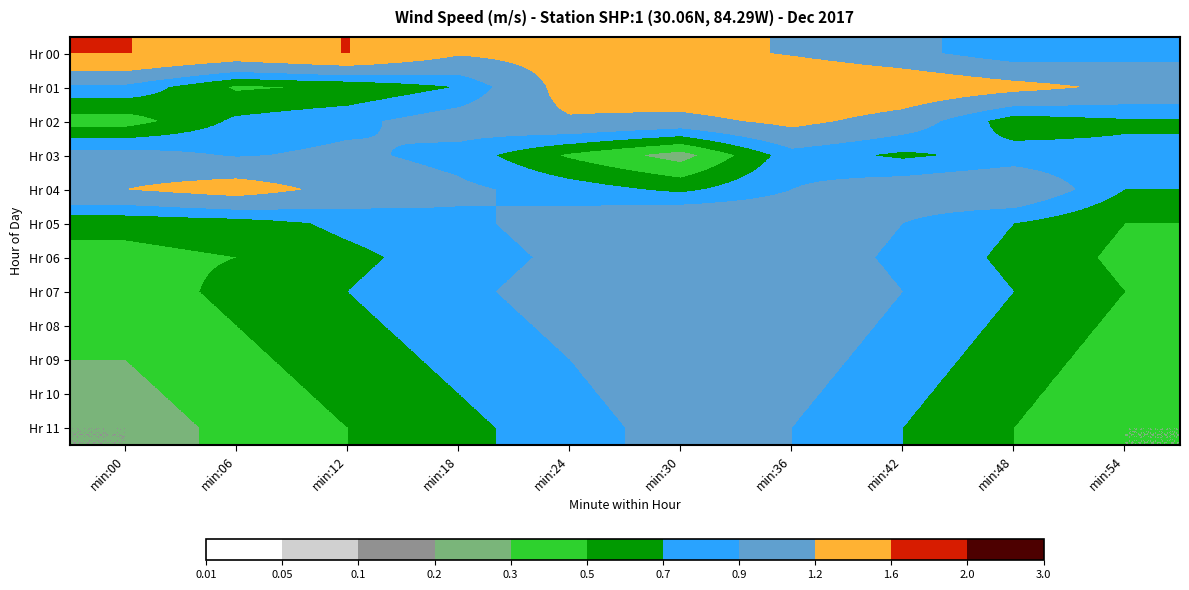

Reading left to right, extract all data points from this chart.

Hr 00: min:00=1.6	min:06=1.4	min:12=1.6	min:18=1.2	min:24=1.3	min:30=1.3	min:36=1.2	min:42=1.0	min:48=0.8	min:54=0.8
Hr 01: min:00=0.8	min:06=0.5	min:12=0.5	min:18=0.7	min:24=1.3	min:30=1.5	min:36=1.6	min:42=1.5	min:48=1.3	min:54=1.1
Hr 02: min:00=0.4	min:06=0.7	min:12=0.8	min:18=1.0	min:24=1.2	min:30=1.1	min:36=1.3	min:42=1.1	min:48=0.6	min:54=0.7
Hr 03: min:00=1.0	min:06=0.9	min:12=0.9	min:18=0.8	min:24=0.5	min:30=0.2	min:36=0.8	min:42=0.7	min:48=0.8	min:54=0.8
Hr 04: min:00=1.2	min:06=1.4	min:12=1.1	min:18=0.9	min:24=0.8	min:30=0.7	min:36=0.9	min:42=1.1	min:48=1.1	min:54=0.7
Hr 05: min:00=0.6	min:06=0.6	min:12=0.8	min:18=0.8	min:24=1.0	min:30=1.2	min:36=1.1	min:42=0.9	min:48=0.7	min:54=0.5
Hr 06: min:00=0.5	min:06=0.5	min:12=0.7	min:18=0.8	min:24=0.9	min:30=1.1	min:36=1.1	min:42=0.8	min:48=0.7	min:54=0.5
Hr 07: min:00=0.4	min:06=0.6	min:12=0.7	min:18=0.8	min:24=1.0	min:30=1.2	min:36=1.1	min:42=0.9	min:48=0.7	min:54=0.5
Hr 08: min:00=0.3	min:06=0.5	min:12=0.7	min:18=0.8	min:24=0.9	min:30=1.1	min:36=1.1	min:42=0.8	min:48=0.7	min:54=0.5
Hr 09: min:00=0.3	min:06=0.5	min:12=0.6	min:18=0.8	min:24=0.9	min:30=1.1	min:36=1.0	min:42=0.8	min:48=0.6	min:54=0.4
Hr 10: min:00=0.2	min:06=0.4	min:12=0.6	min:18=0.7	min:24=0.8	min:30=1.1	min:36=0.9	min:42=0.8	min:48=0.6	min:54=0.3
Hr 11: min:00=0.2	min:06=0.3	min:12=0.5	min:18=0.7	min:24=0.8	min:30=1.0	min:36=0.9	min:42=0.7	min:48=0.5	min:54=0.3